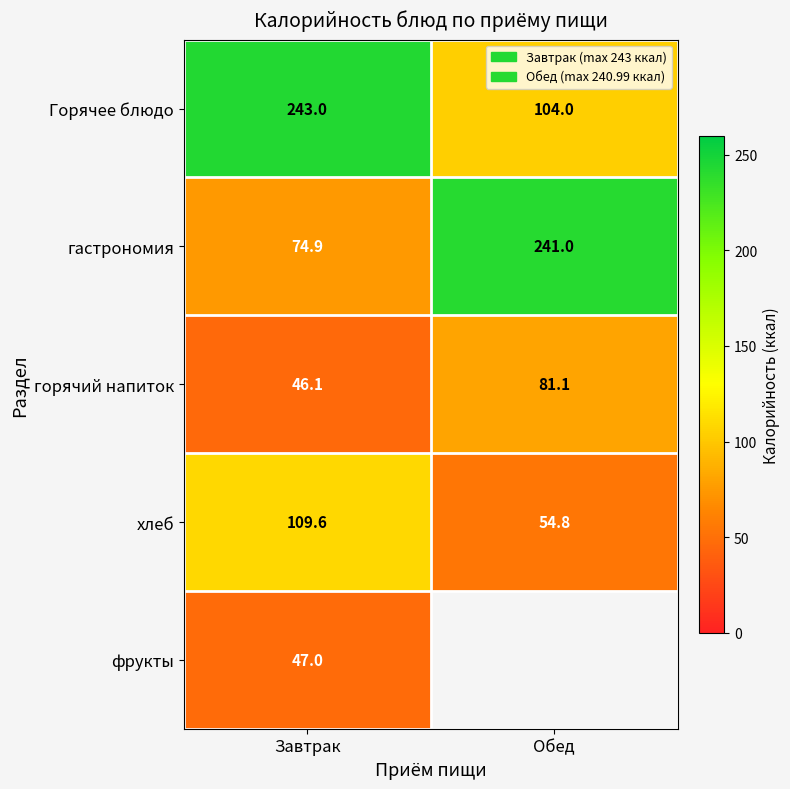

Count the number of data series in this chart.

5